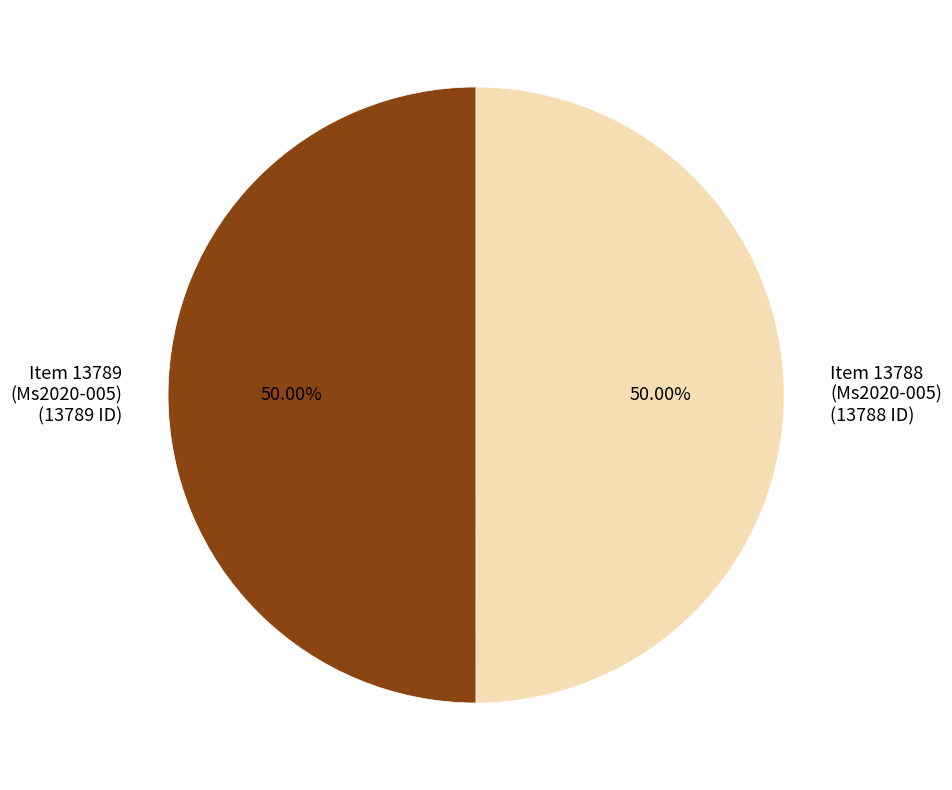

Combined, do Item 13788 (Ms2020-005) (13788 ID) and Item 13789 (Ms2020-005) (13789 ID) account for over 50%?

Yes